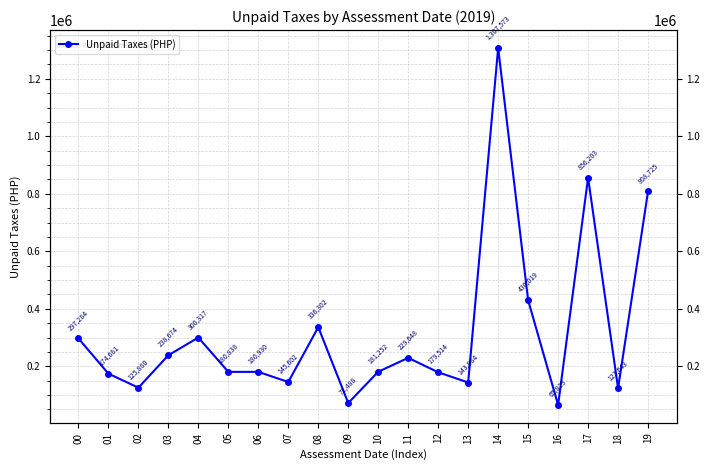

How many lines are shown in the chart?

1